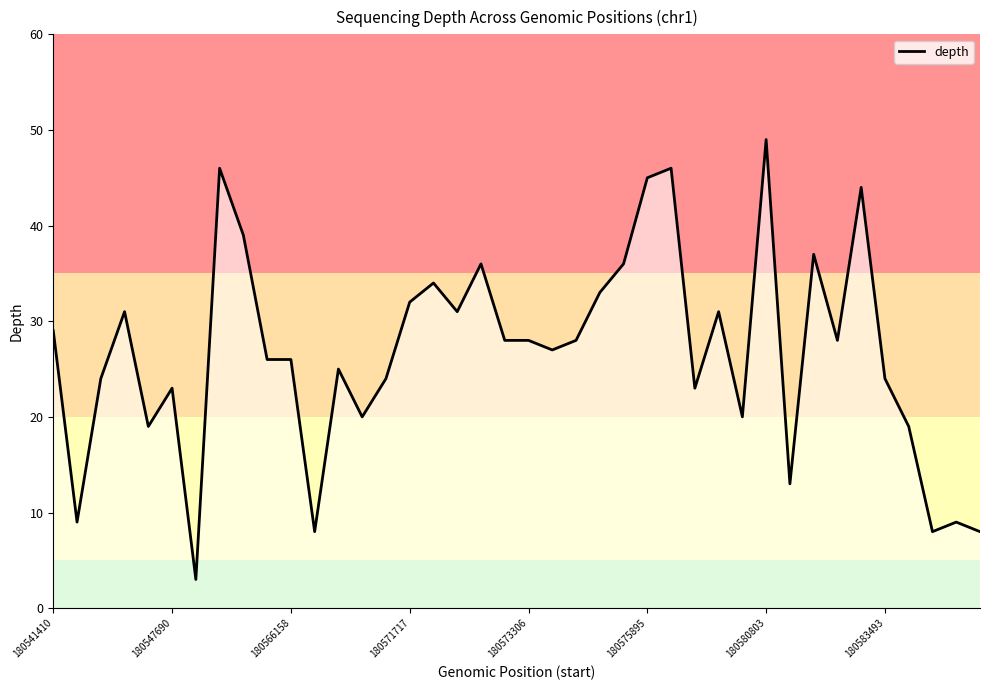

What is the difference between the maximum and minimum values?

46